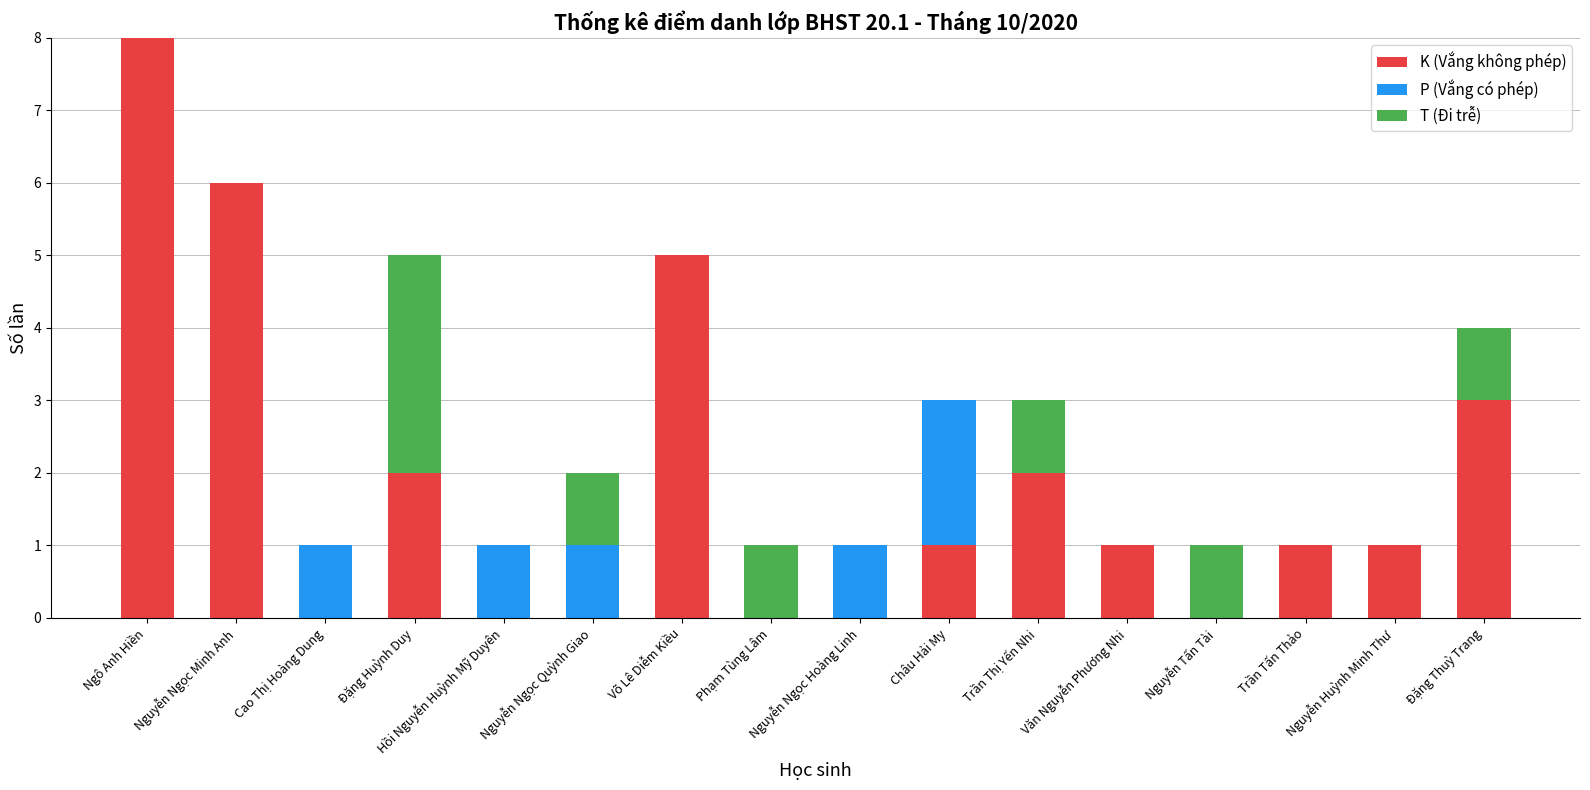

What is the sum of all K (Vắng không phép) values?

30